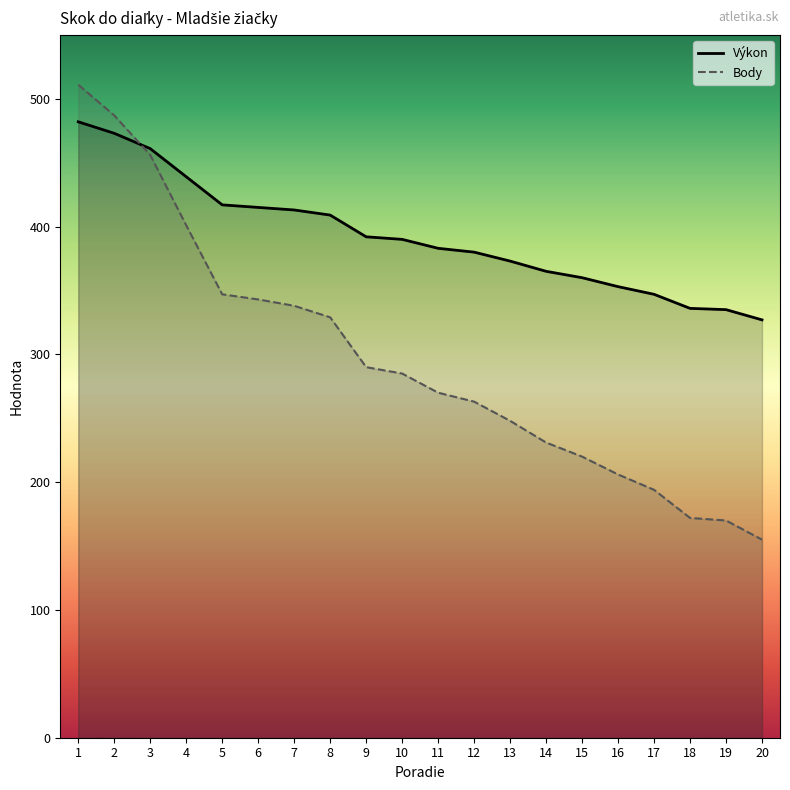

The value of Body at 17 is 194. True or false?

True